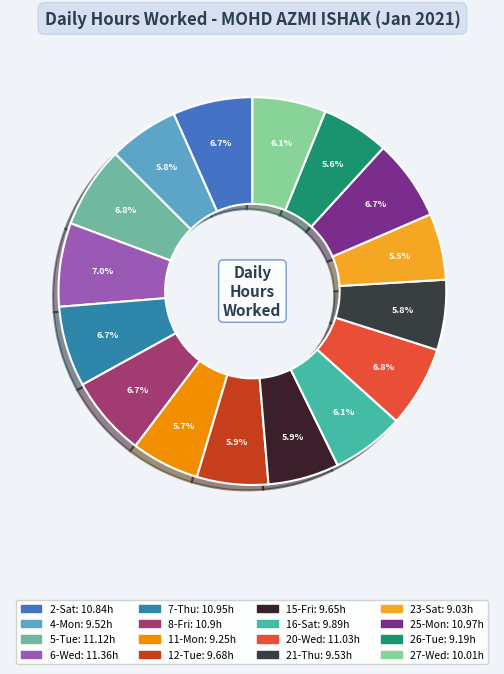

What percentage is the 20-Wed slice, to the nearest percent?

7%